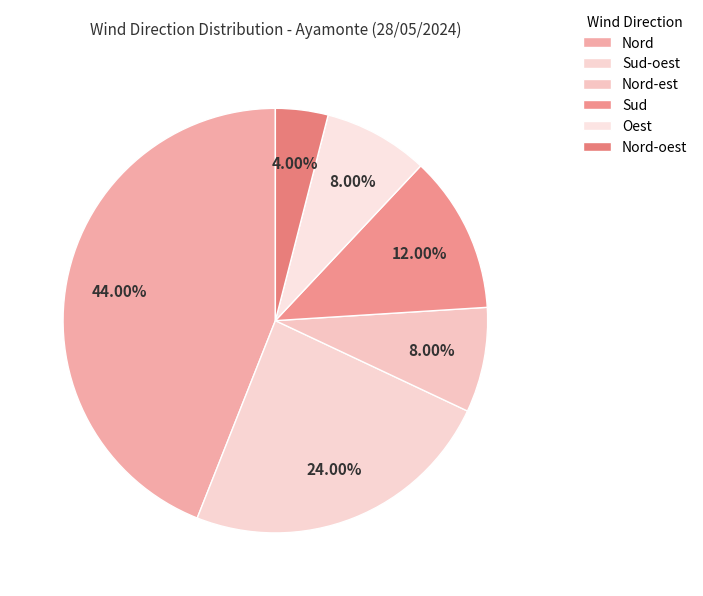

Is it true that Nord-oest is 1% of the pie?

False